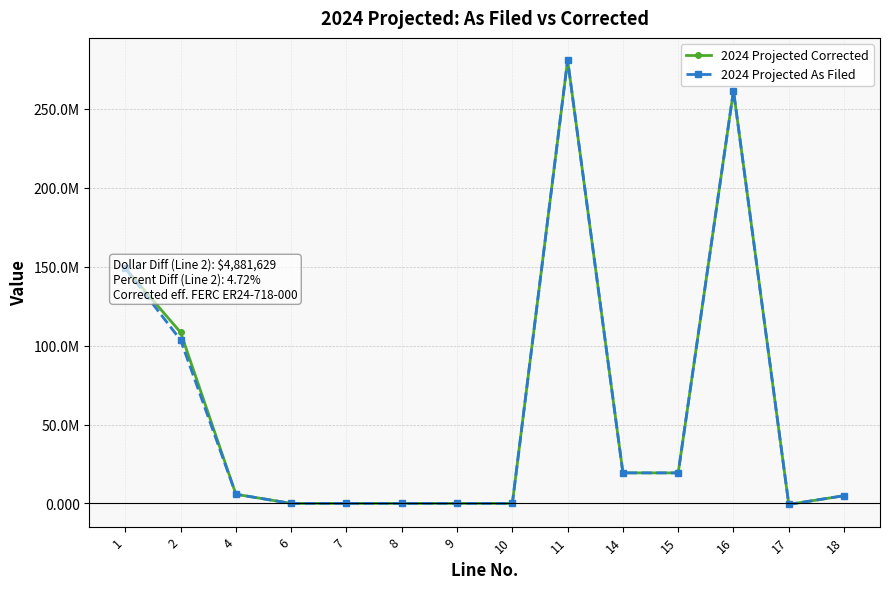

Does the chart have visible grid lines?

Yes